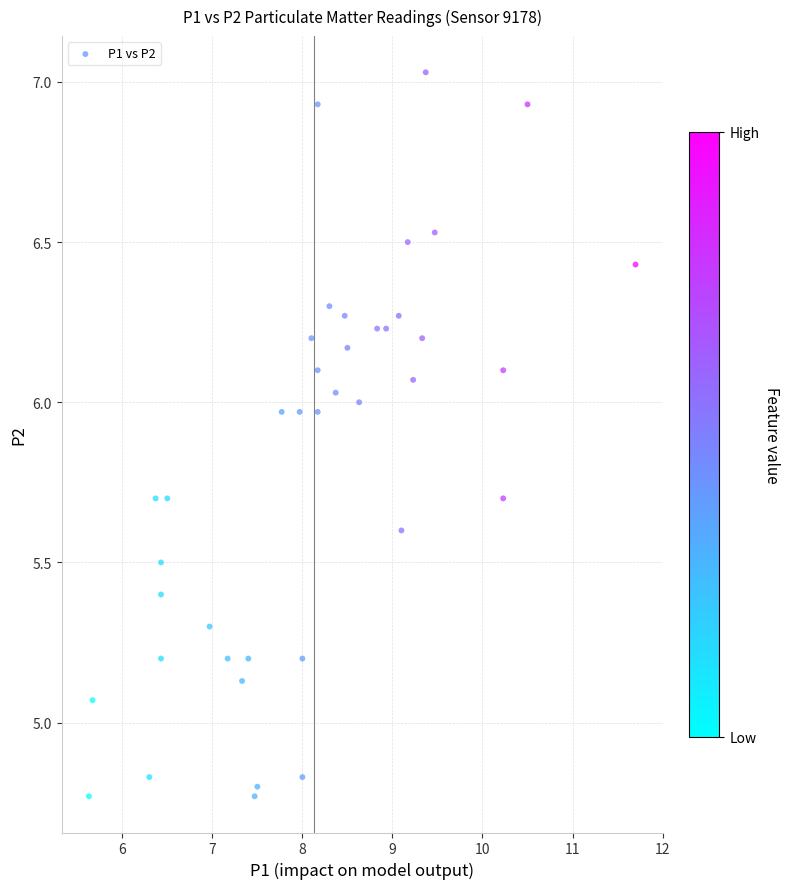

What is the range of Y values (max minus min)?

2.3